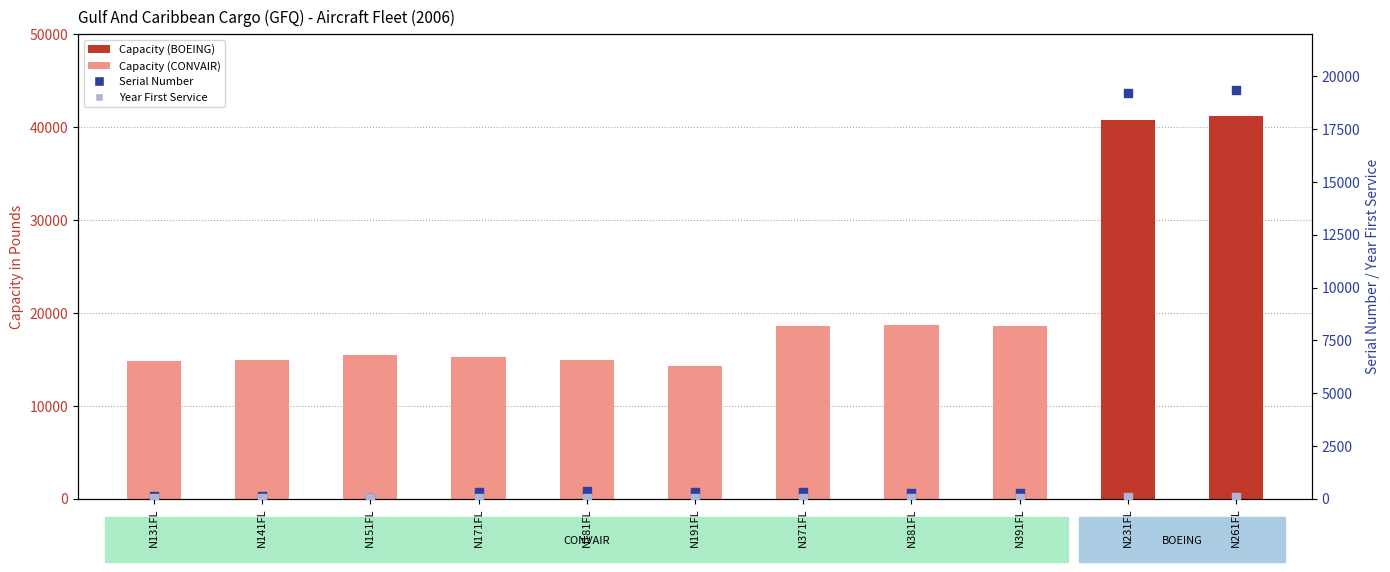

Which series has the largest total across all categories?

Capacity in Pounds